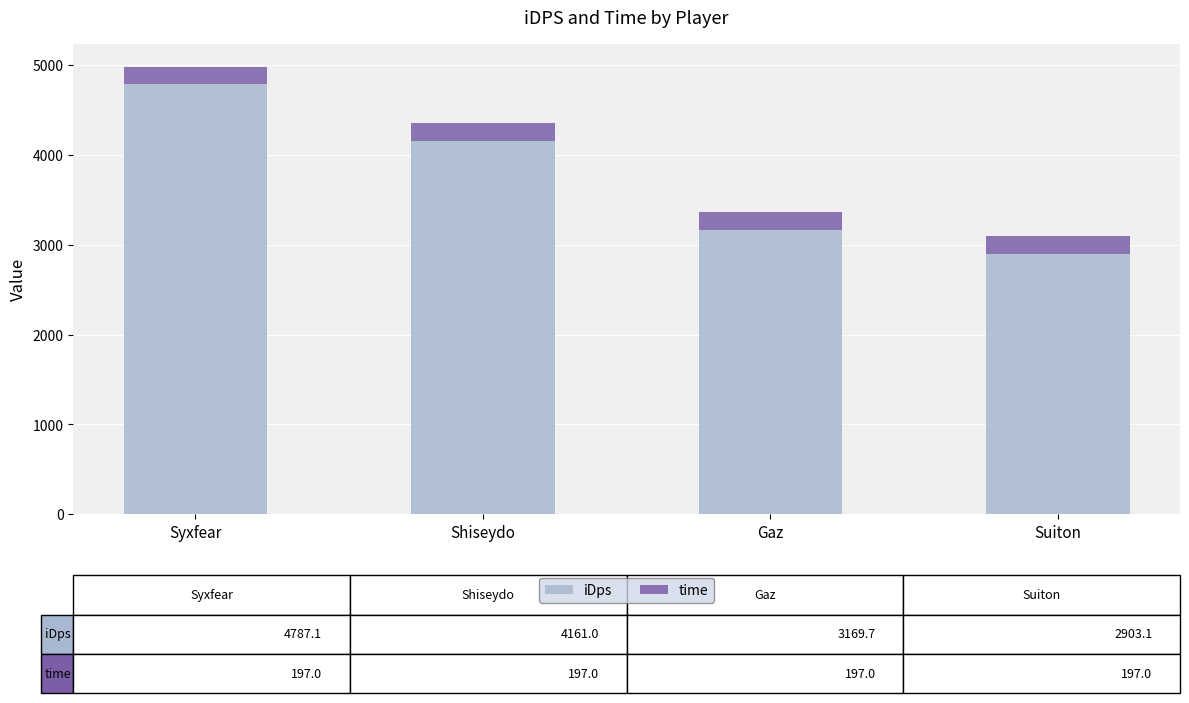

At which label does iDps first exceed 4161?

Syxfear